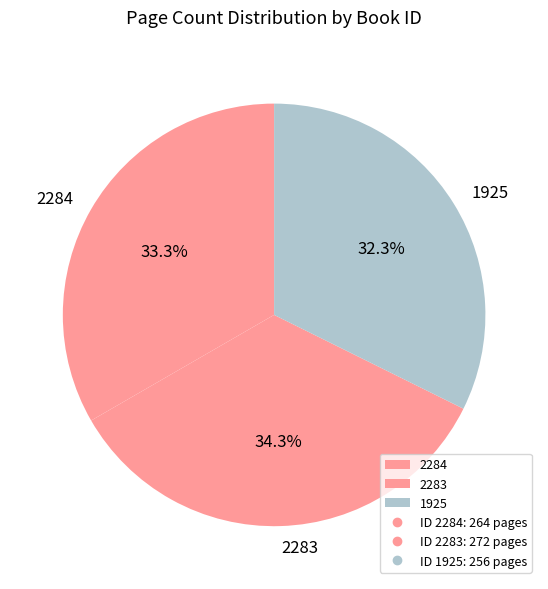

Combined, what portion of the pie is 2283 and 1925?

66.7%